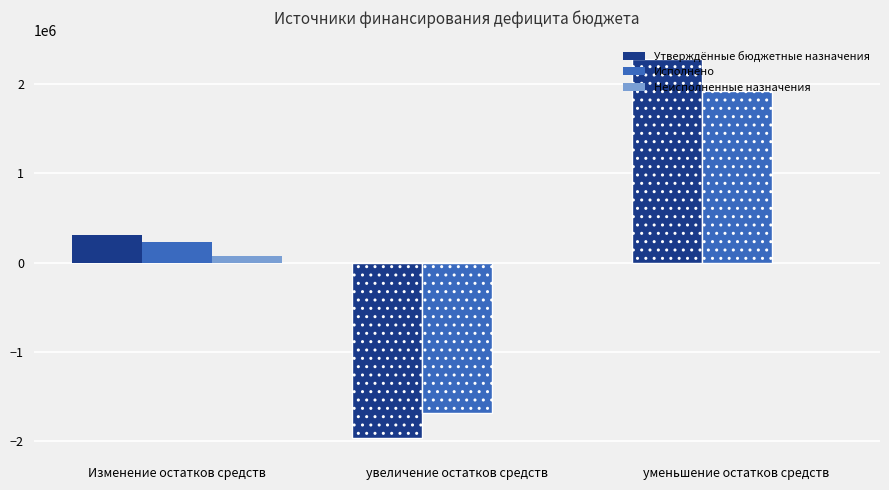

Reading left to right, extract all data points from this chart.

Утверждённые бюджетные назначения: 309000.0	-1966408.0	2275408.0
Исполнено: 234841.9	-1687215.6	1922057.6
Неисполненные назначения: 74158.1	0.0	0.0